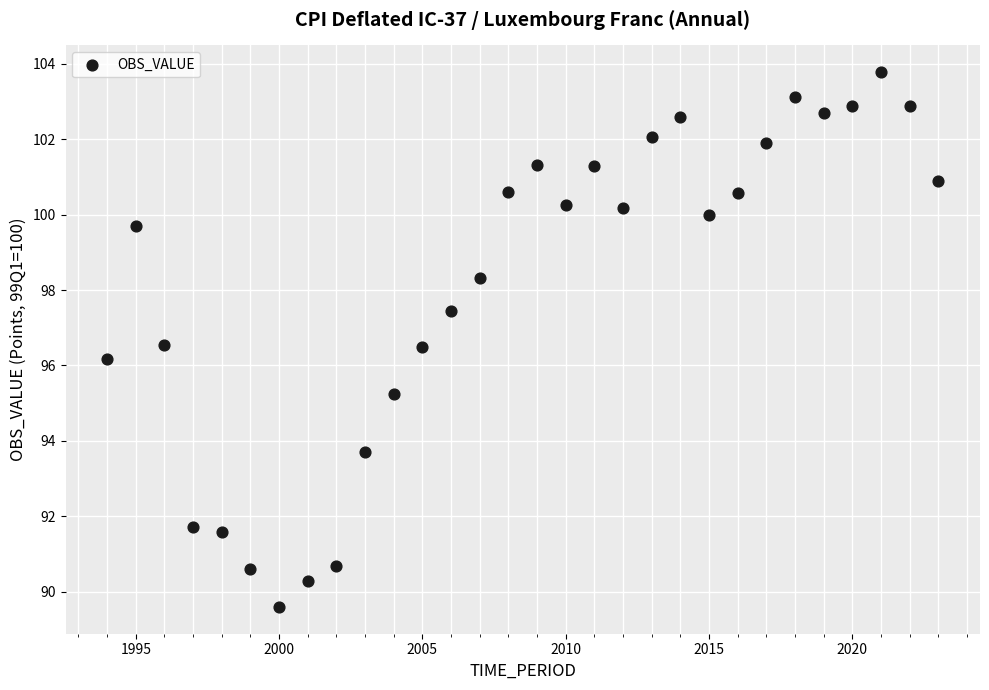

What Y value in the scatter plot is closest to 96?

96.2